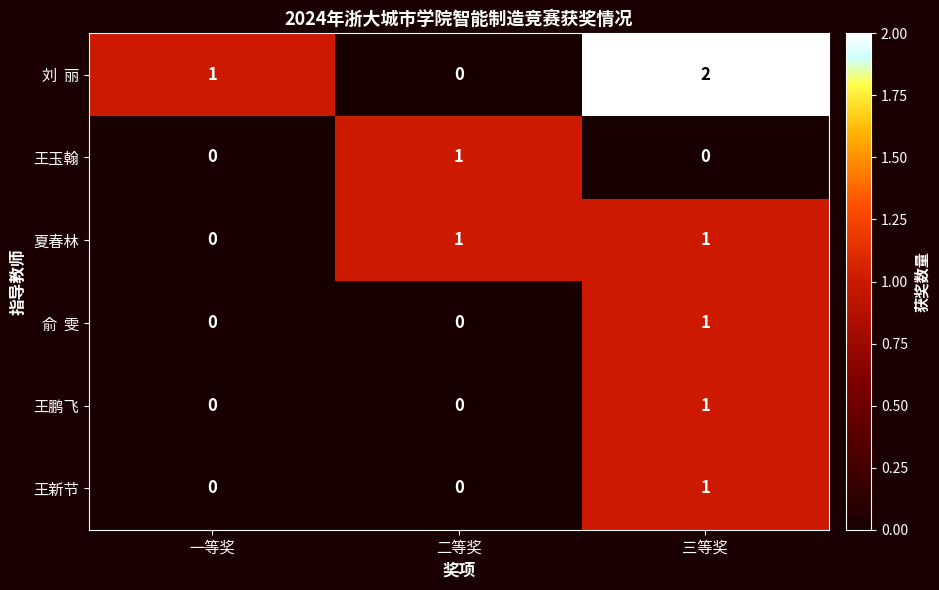

Is it true that 王新节 equals 0 at 三等奖?

False